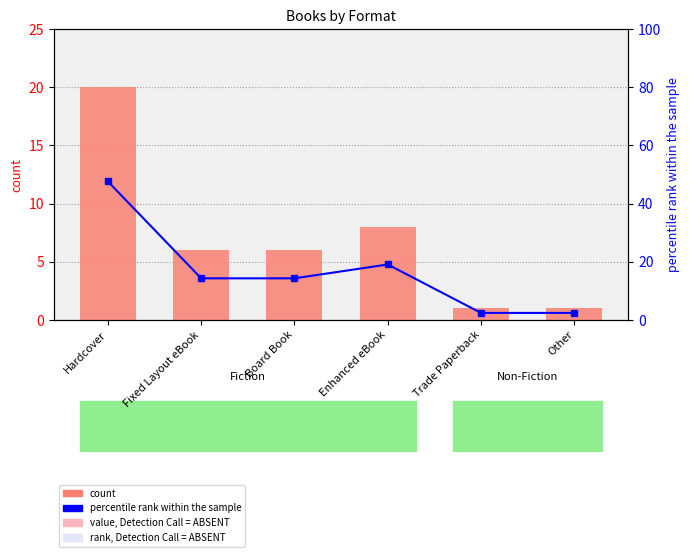

What is the greatest value displayed?

47.6